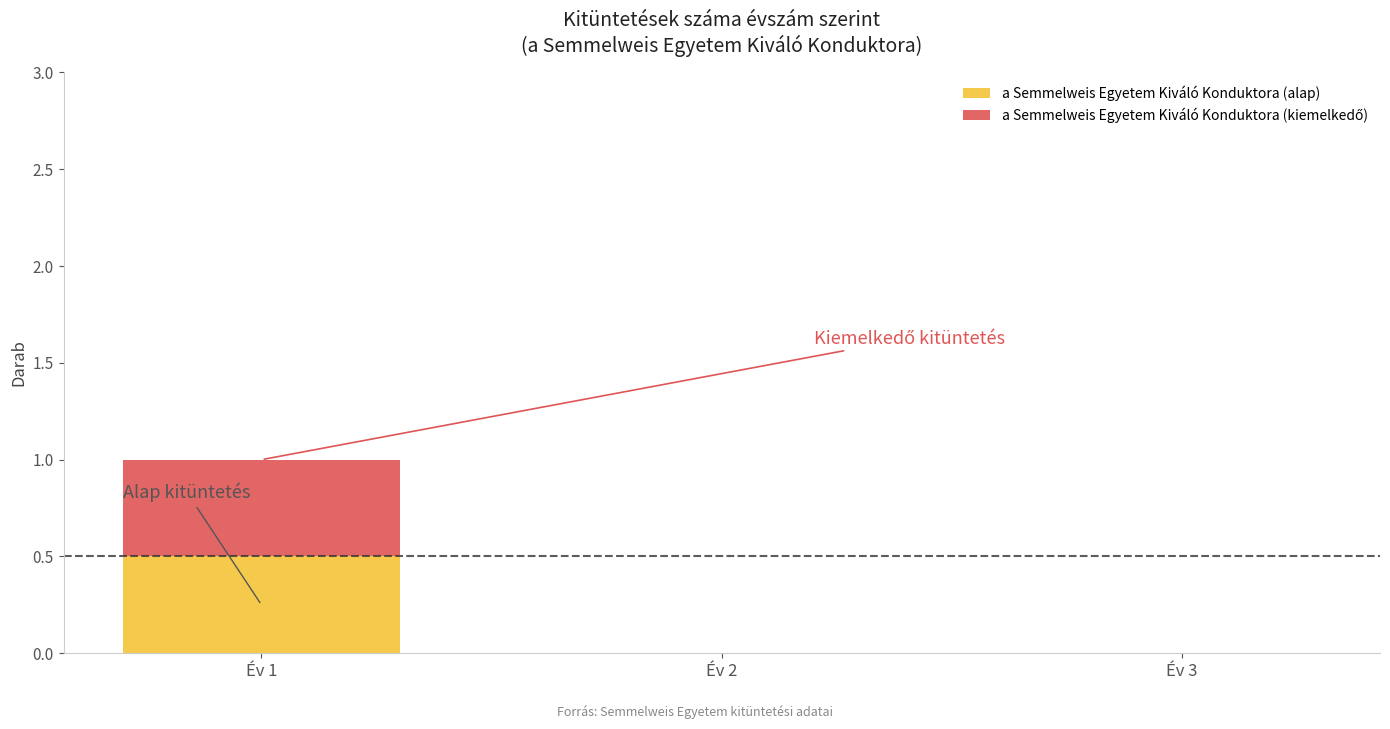

True or false: a Semmelweis Egyetem Kiváló Konduktora (alap) has a value of 0.0 at Év 2.

True